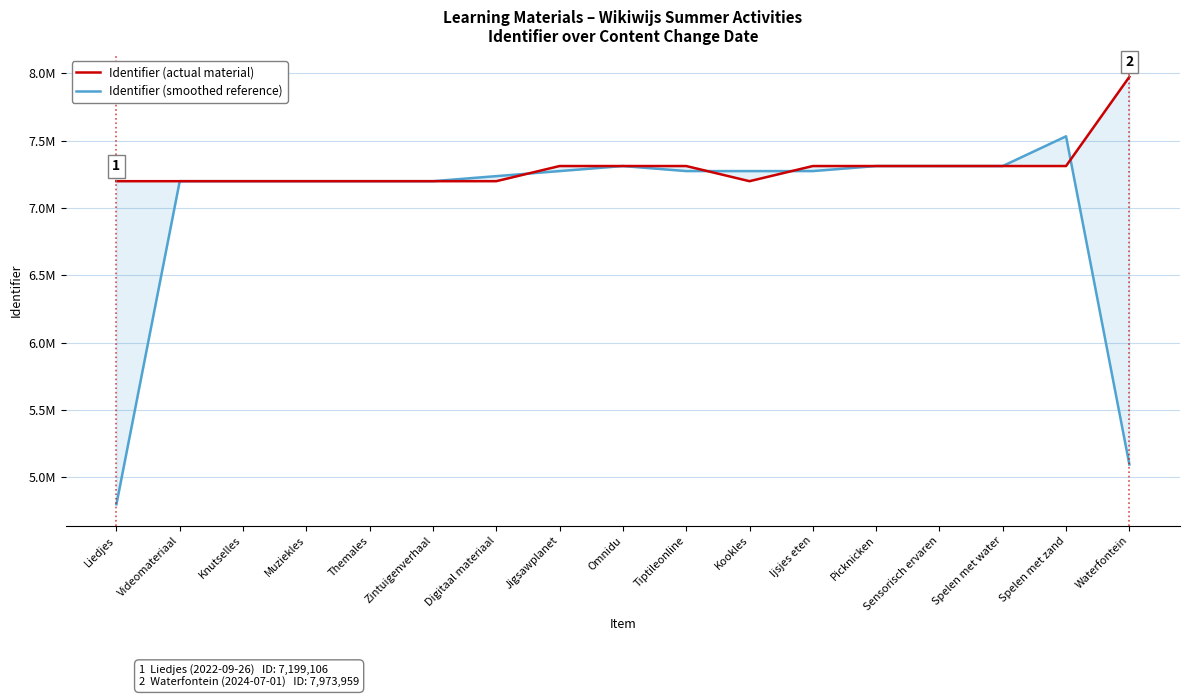

How many lines are shown in the chart?

2